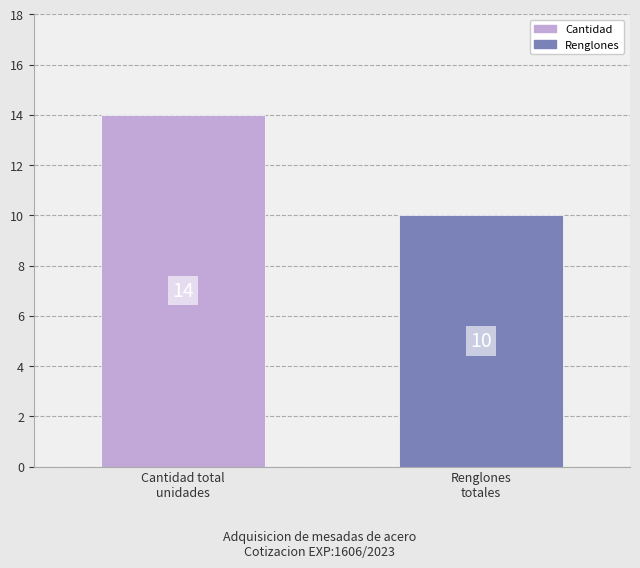

List the series in order of their overall mean, highest first.

Cantidad, Renglones